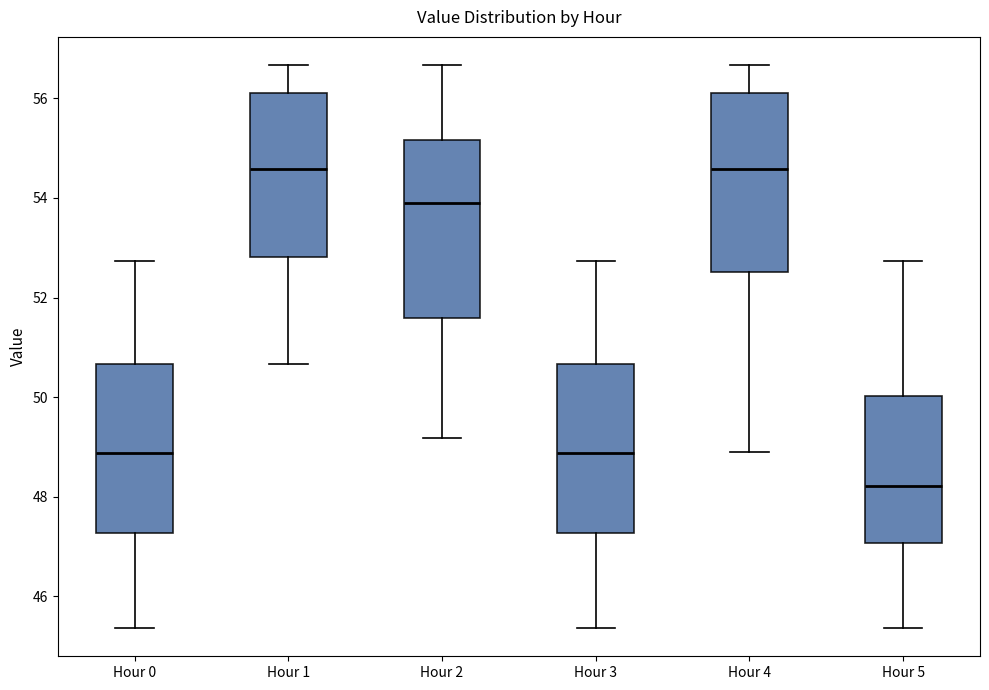

Reading left to right, read every box against the y-axis: the position of its median line, the range the box covers, and the ends of its whiskers. The values are not printed on the chart, so give them approximately, as read against the axis.

Hour 0: median 48.8, box 47.2 to 50.6, whiskers 45.4 to 52.8
Hour 1: median 54.6, box 52.8 to 56.2, whiskers 50.6 to 56.6
Hour 2: median 54.0, box 51.6 to 55.2, whiskers 49.2 to 56.6
Hour 3: median 48.8, box 47.2 to 50.6, whiskers 45.4 to 52.8
Hour 4: median 54.6, box 52.6 to 56.2, whiskers 49.0 to 56.6
Hour 5: median 48.2, box 47.0 to 50.0, whiskers 45.4 to 52.8